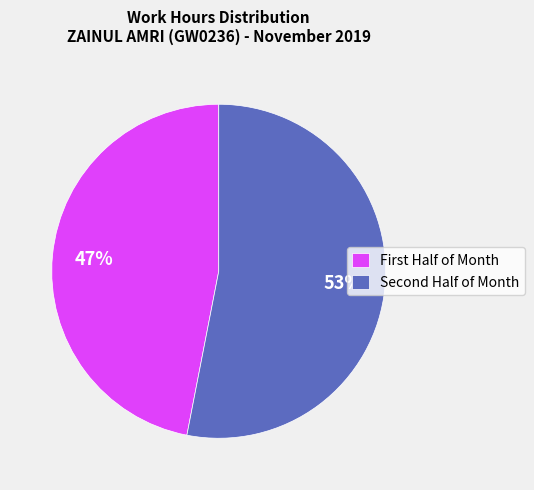

Which category has the biggest portion of the pie?

Second Half of Month